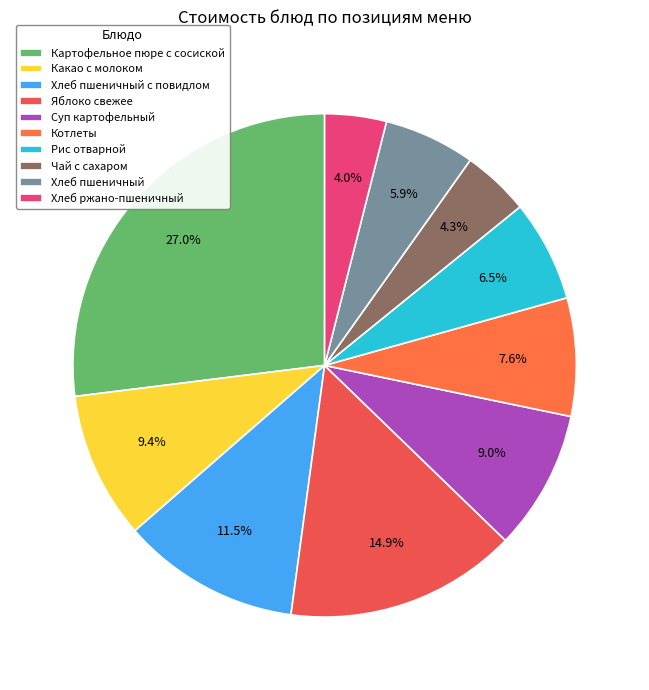

What is the largest slice in the pie chart?

Картофельное пюре с сосиской